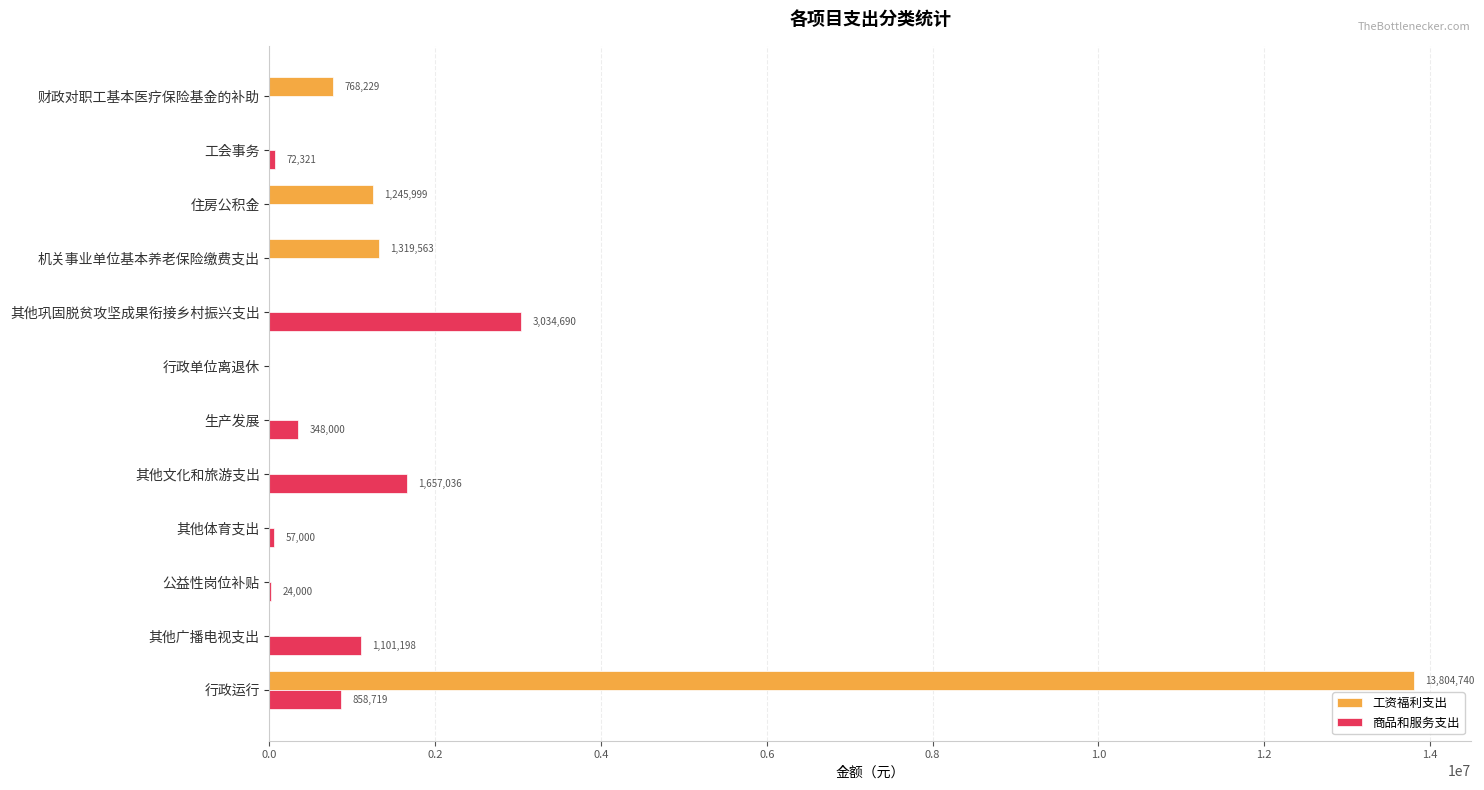

At which category is the sum across all series the highest?

行政运行